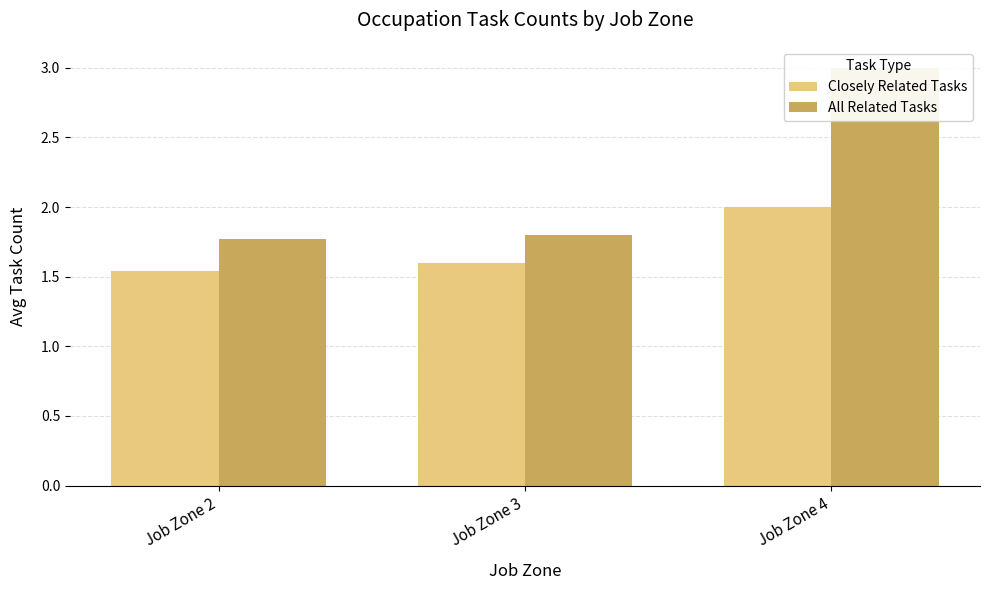

Which series has the largest range (max minus min)?

All Related Tasks